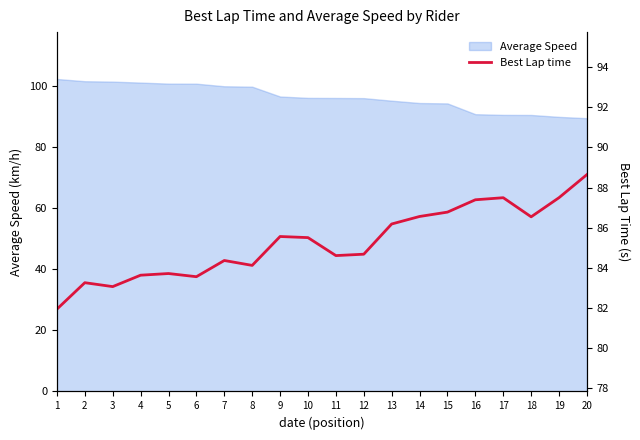

The value at 3 is 83.1. True or false?

True